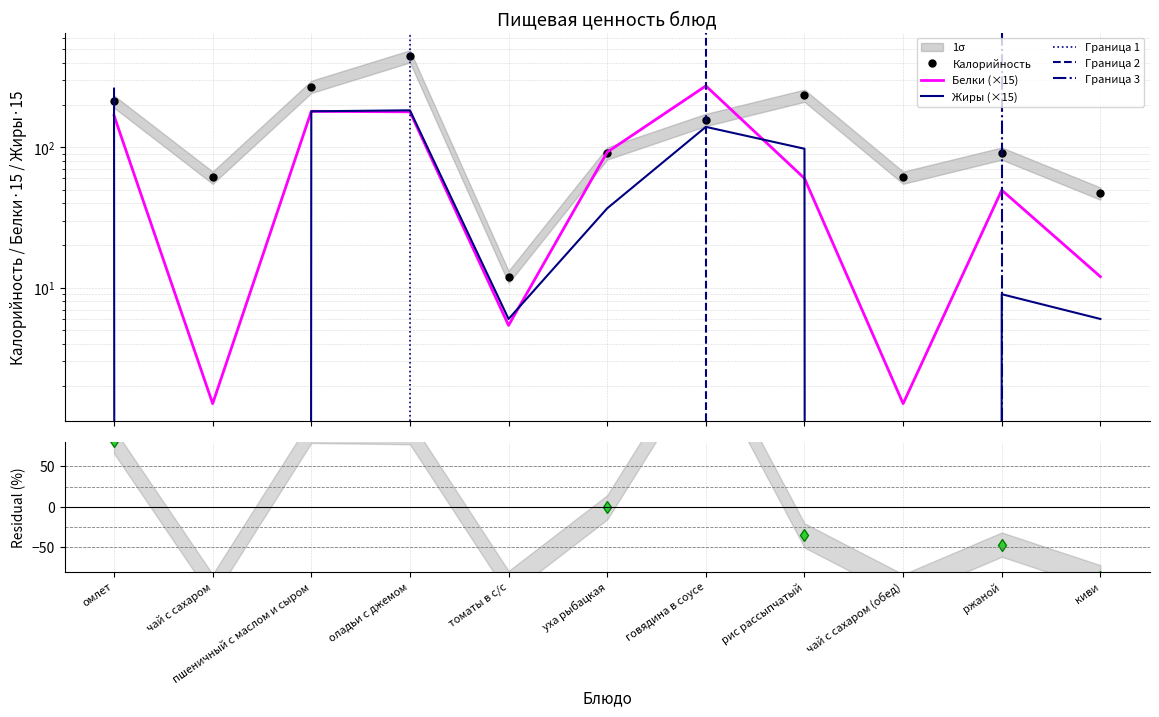

Which series changed the most between говядина в соусе and ржаной?

Белки